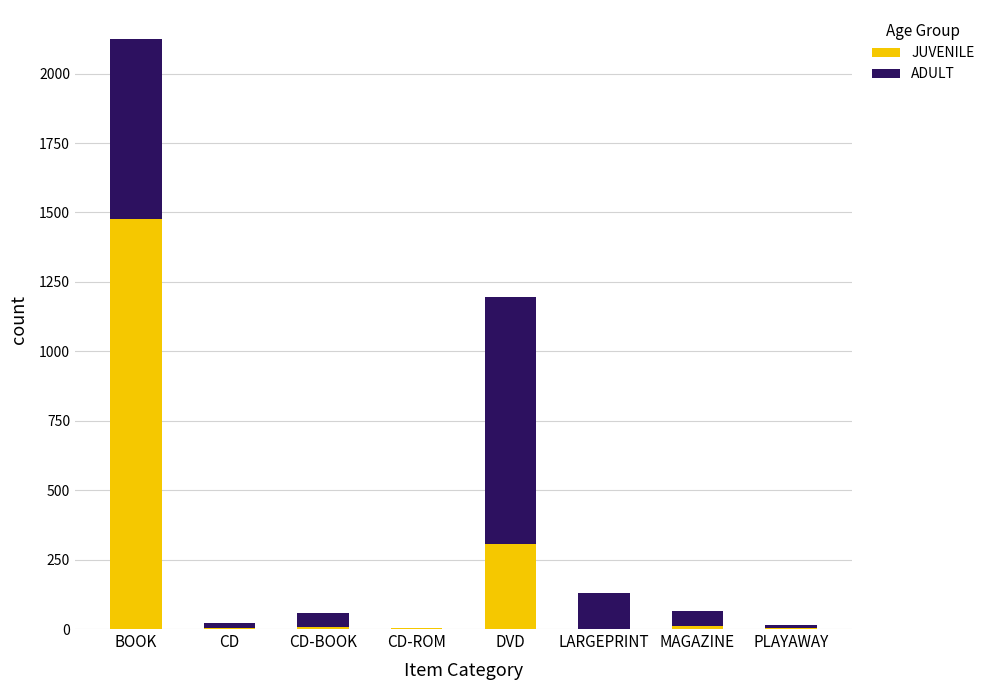

Is it true that JUVENILE equals 1476 at BOOK?

True